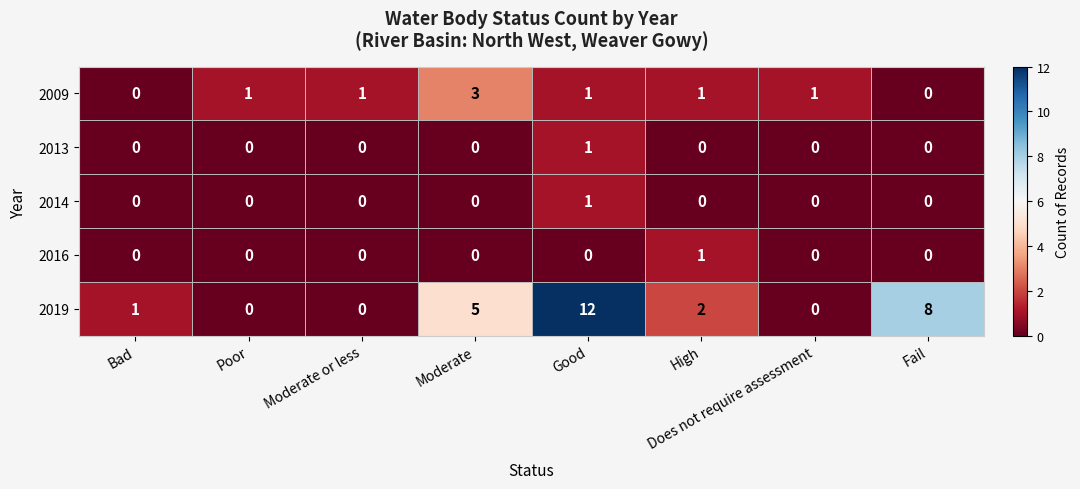

Which series has the largest range (max minus min)?

2019